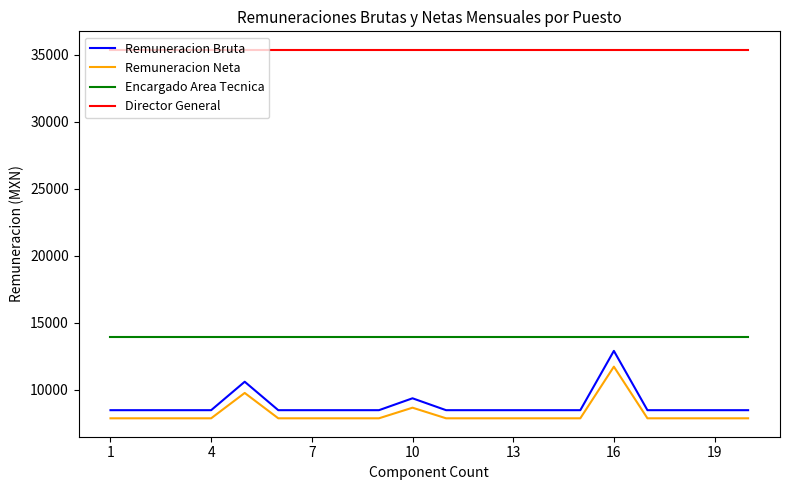

True or false: Director General and Encargado Area Tecnica cross at least once.

False